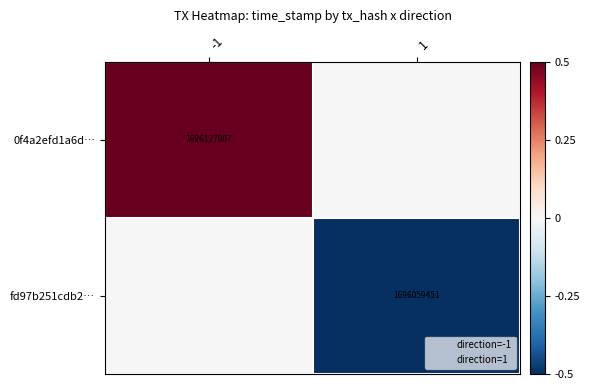

What is the maximum value shown in the chart?

0.5